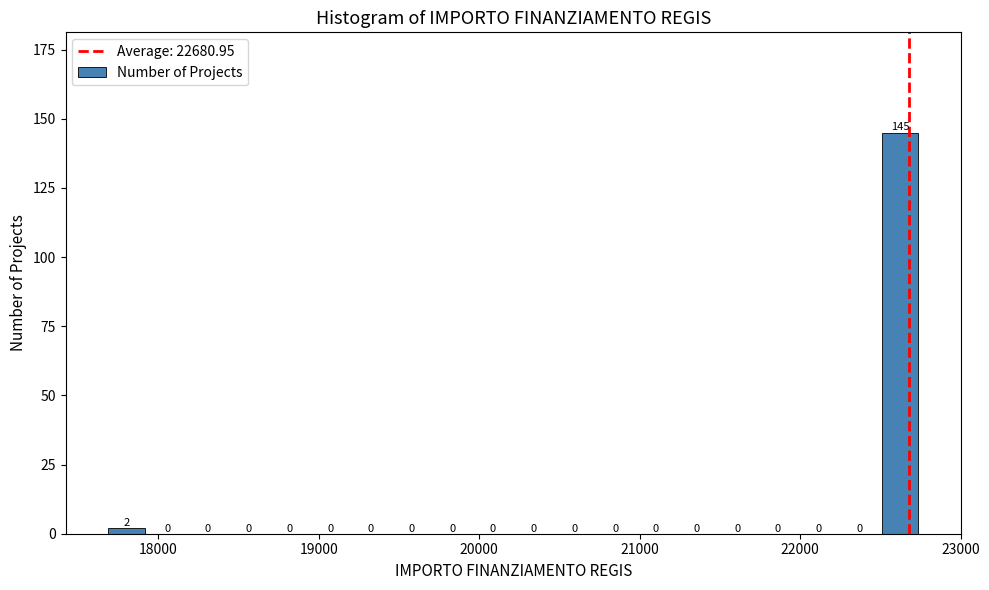

Around what value on the x-axis is the tallest bar? Give the approximate position of its centre, as read against the axis.

22600